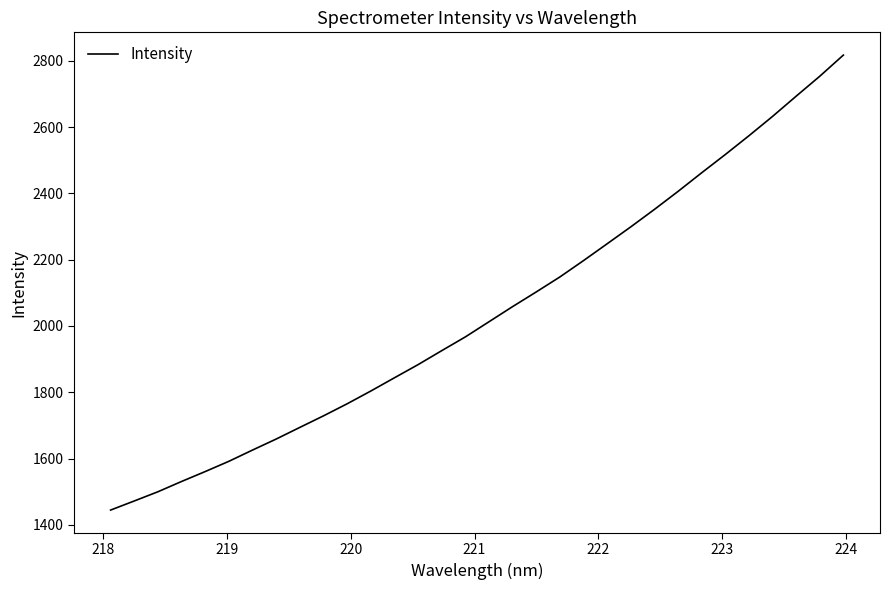

What is the greatest value displayed?

2817.0